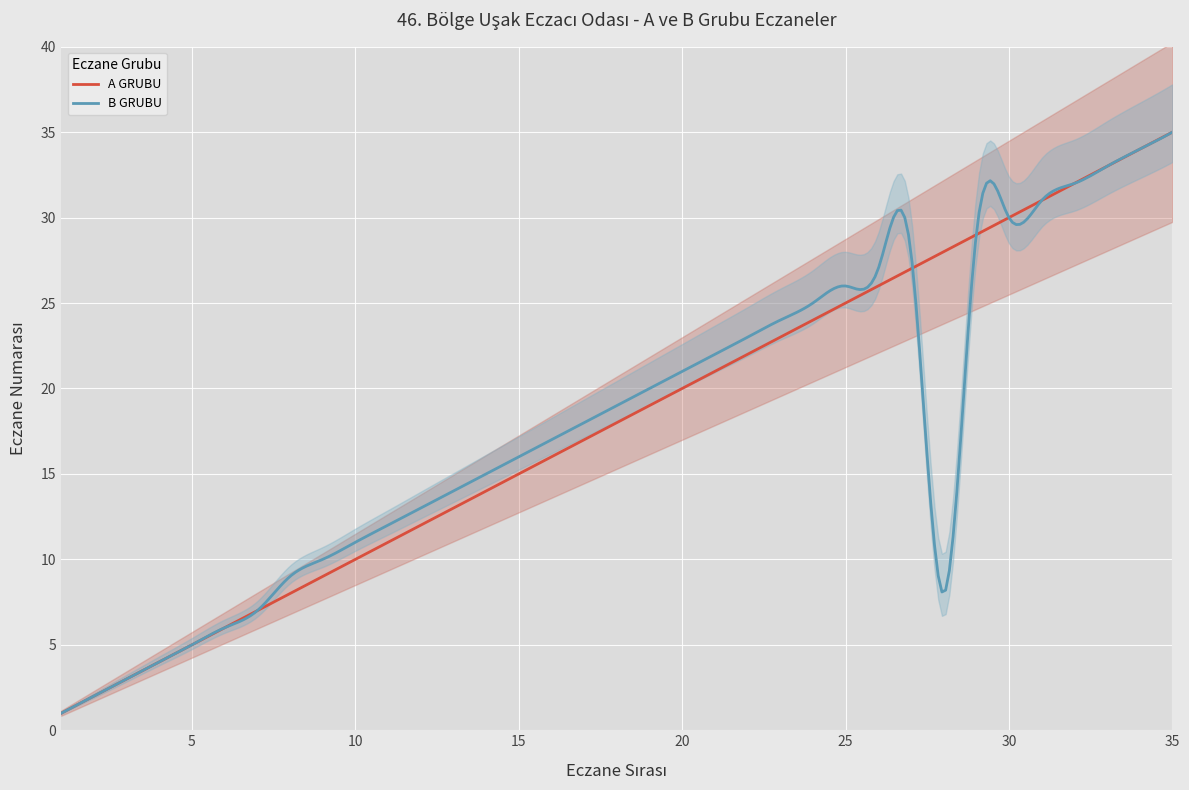

What value does the B GRUBU series have at 19, to the nearest 10?

20